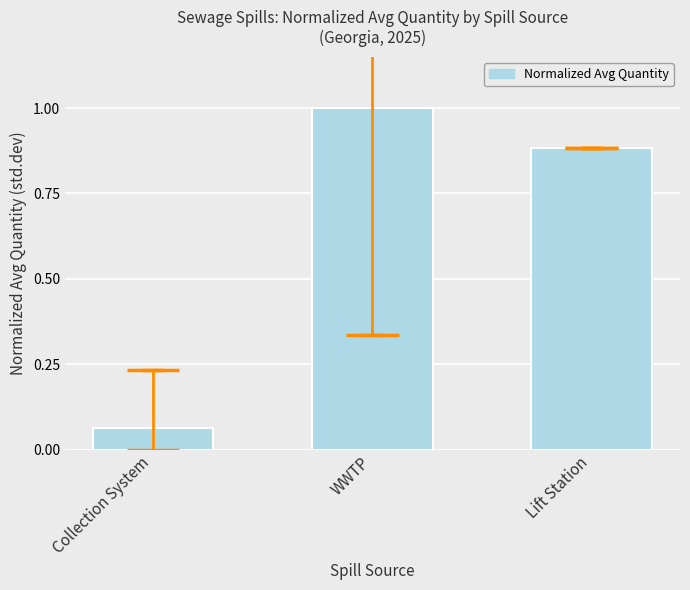

At which label is the value closest to 0?

Collection System